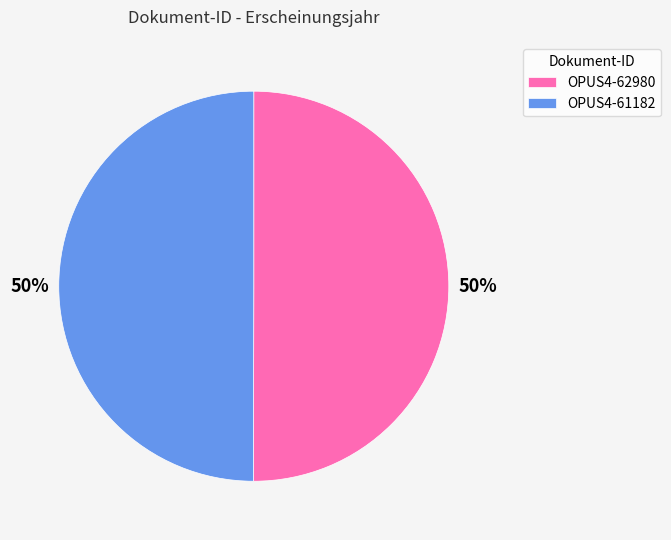

To the nearest percent, what is the average slice percentage?

50%